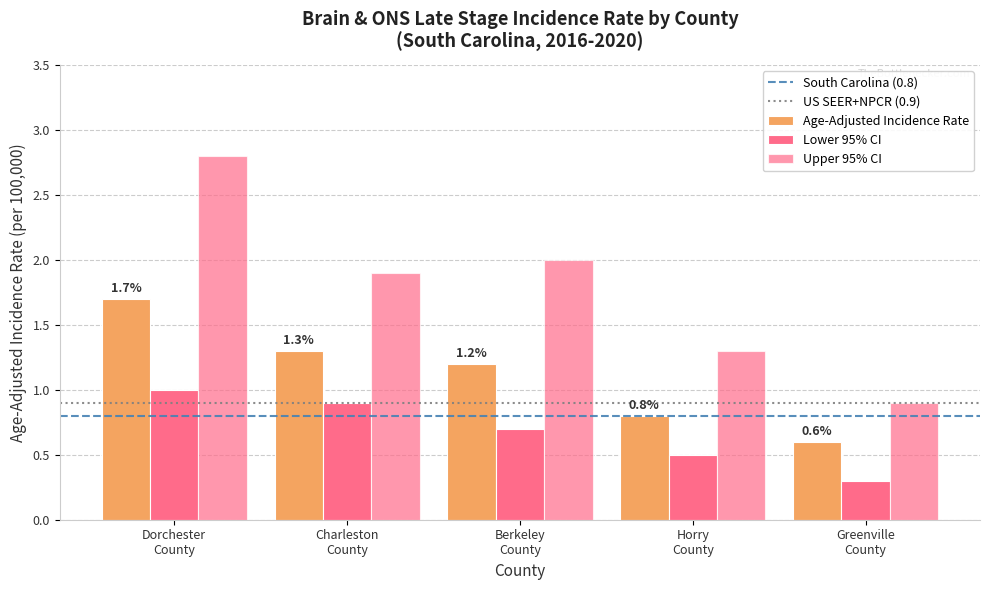

Rank the series by their maximum value, from lowest to highest.

Lower 95% CI, Age-Adjusted Incidence Rate, Upper 95% CI